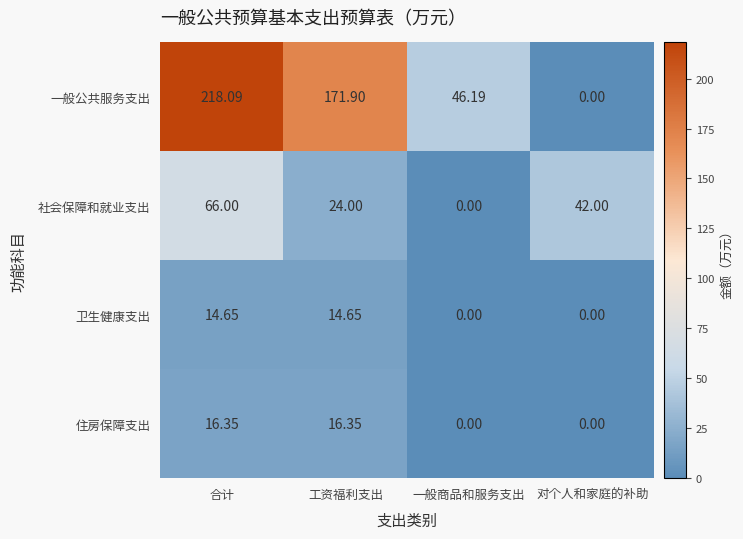

List the series in order of their peak value, lowest first.

卫生健康支出, 住房保障支出, 社会保障和就业支出, 一般公共服务支出